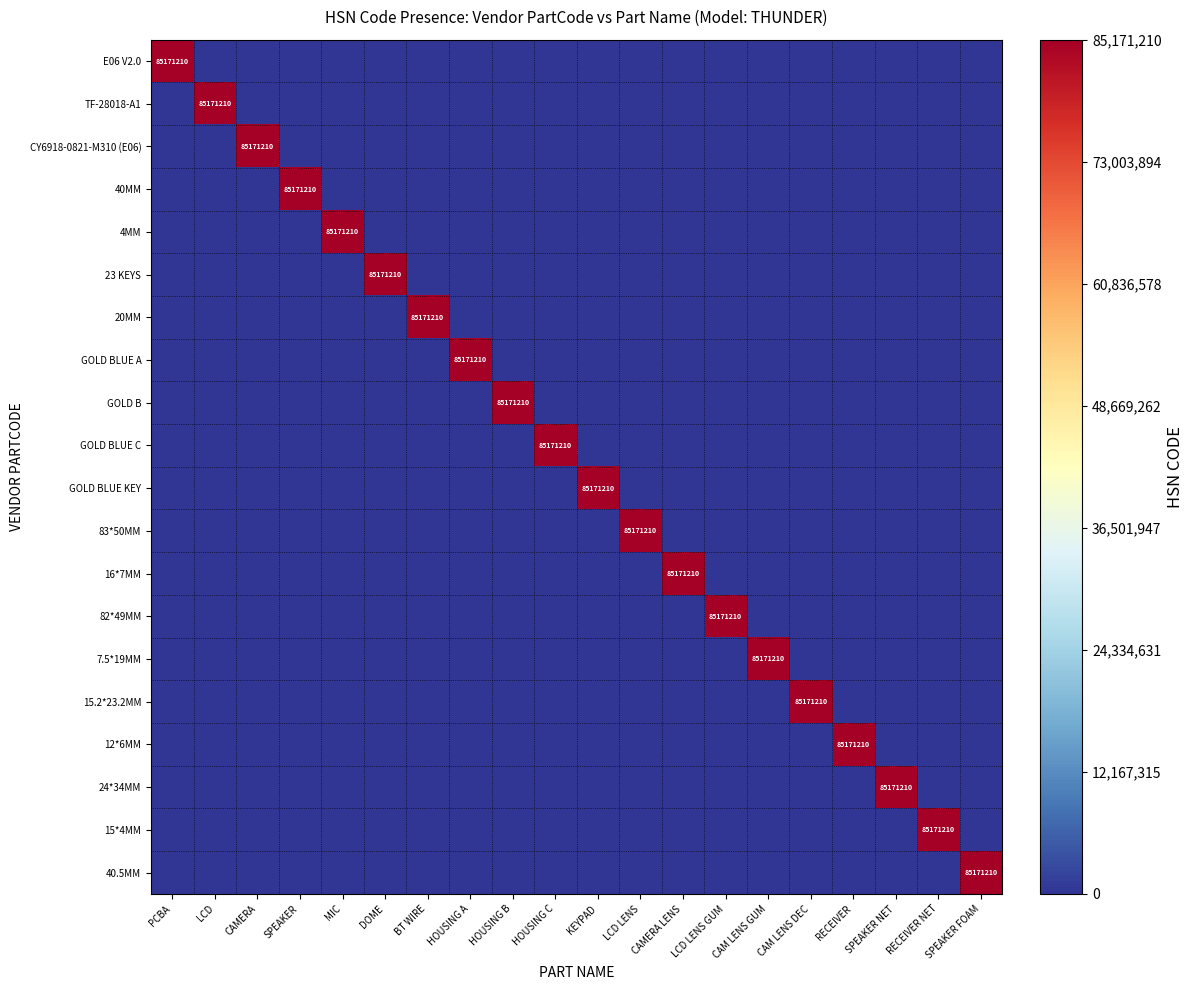

The 15*4MM series shows 0 at LCD LENS. True or false?

True